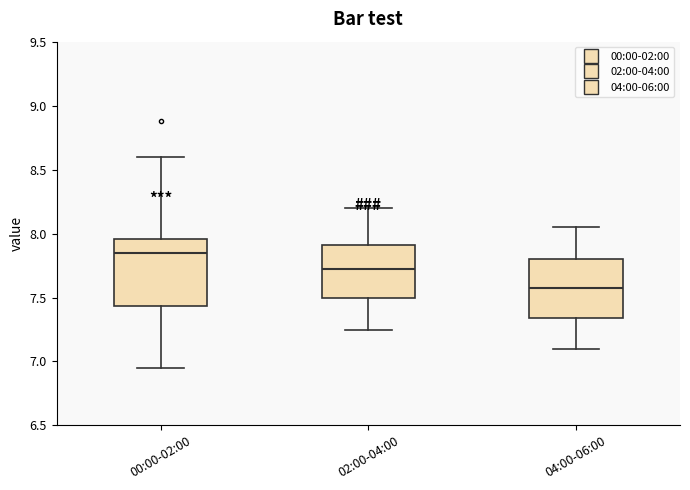

Which box has the lowest median line?

04:00-06:00